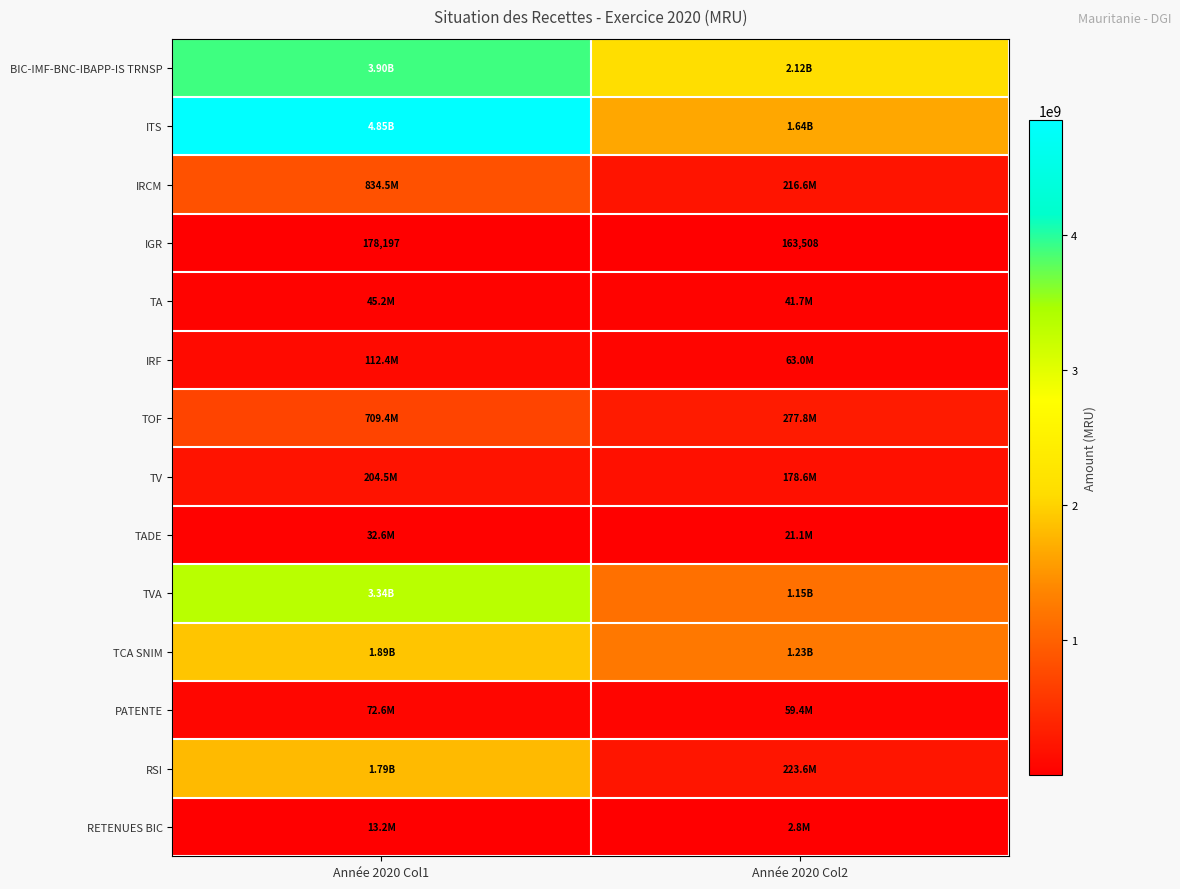

At Année 2020 Col1, list the series in order from largest to smallest.

ITS, BIC-IMF-BNC-IBAPP-IS TRNSP, TVA, TCA SNIM, RSI, IRCM, TOF, TV, IRF, PATENTE, TA, TADE, RETENUES BIC, IGR